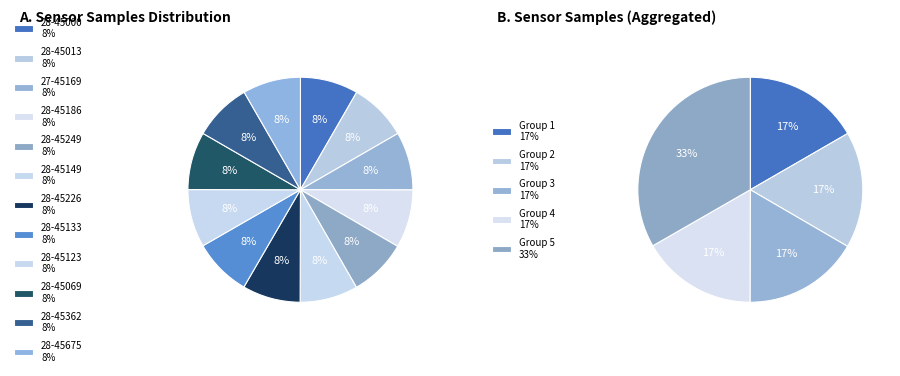

How much of the chart is everything except 28-45249?

91.7%